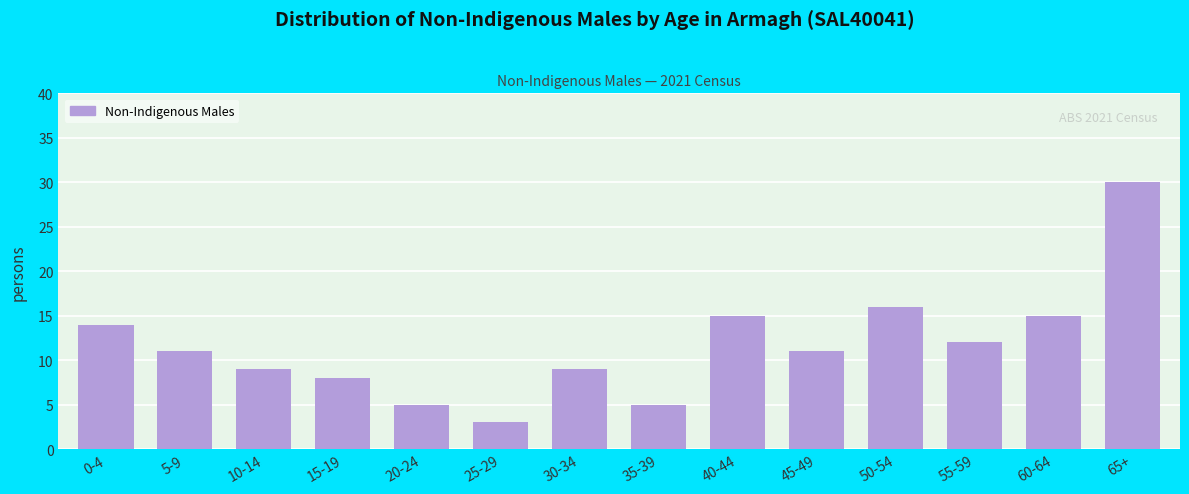

Reading right to left, extract all data points from this chart.

65+=30	60-64=15	55-59=12	50-54=16	45-49=11	40-44=15	35-39=5	30-34=9	25-29=3	20-24=5	15-19=8	10-14=9	5-9=11	0-4=14